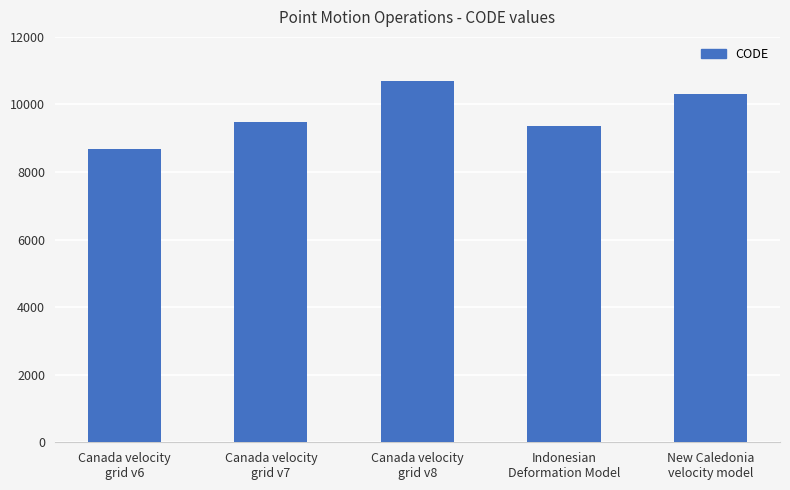

Between Canada velocity
grid v7 and Canada velocity
grid v8, which is larger?

Canada velocity
grid v8